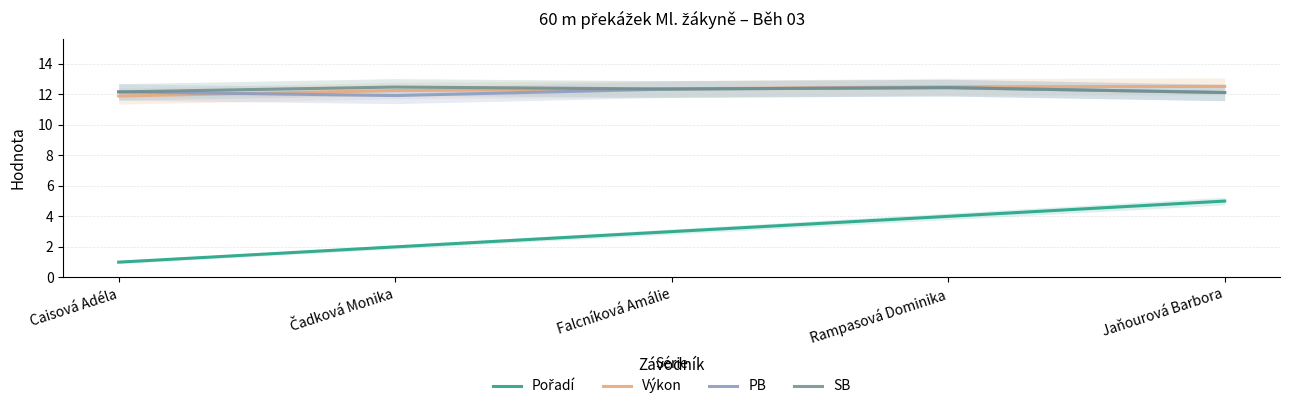

What is the average value of the Pořadí series?

3.0